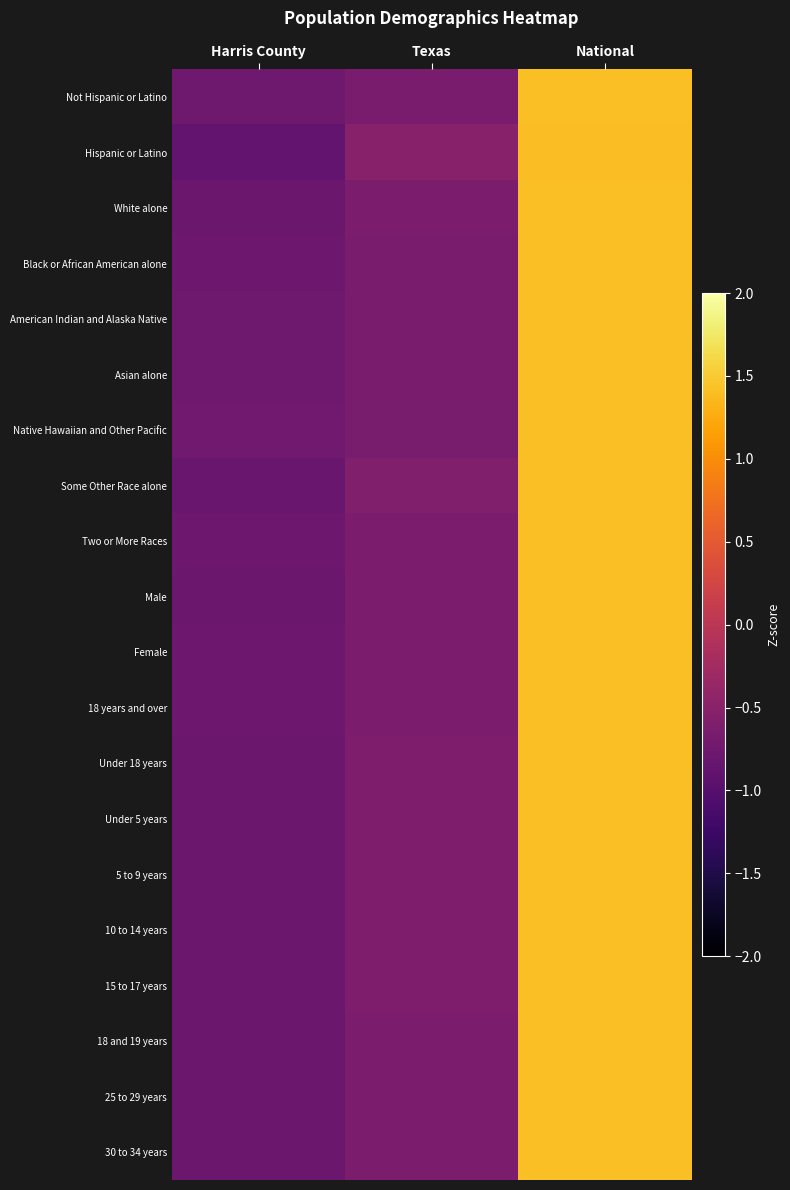

What is the total value across all series at Harris County?

-15.7